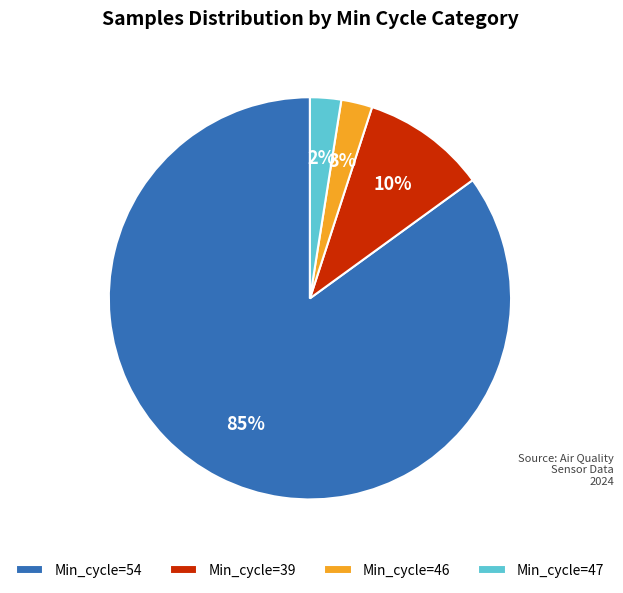

To the nearest percent, what percentage of the pie is Min_cycle=47?

2%